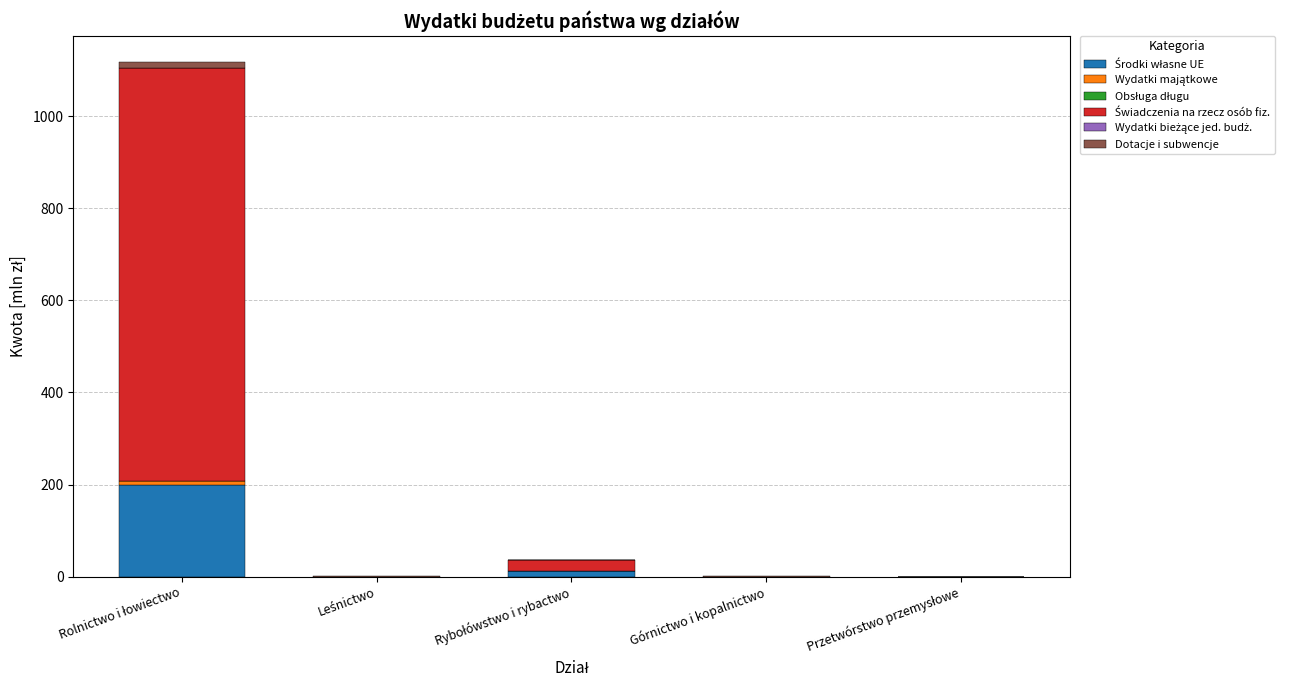

What position from the left is Przetwórstwo przemysłowe?

5